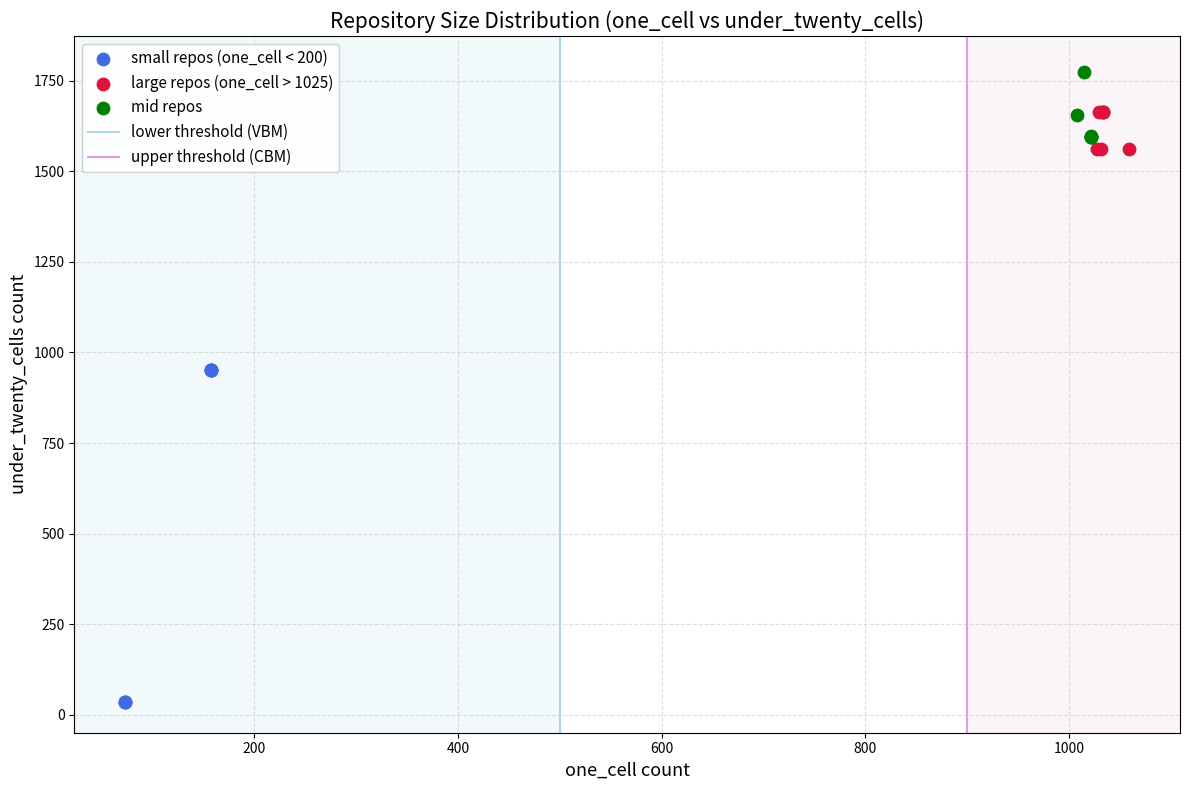

Which series contains the highest Y value?

mid repos